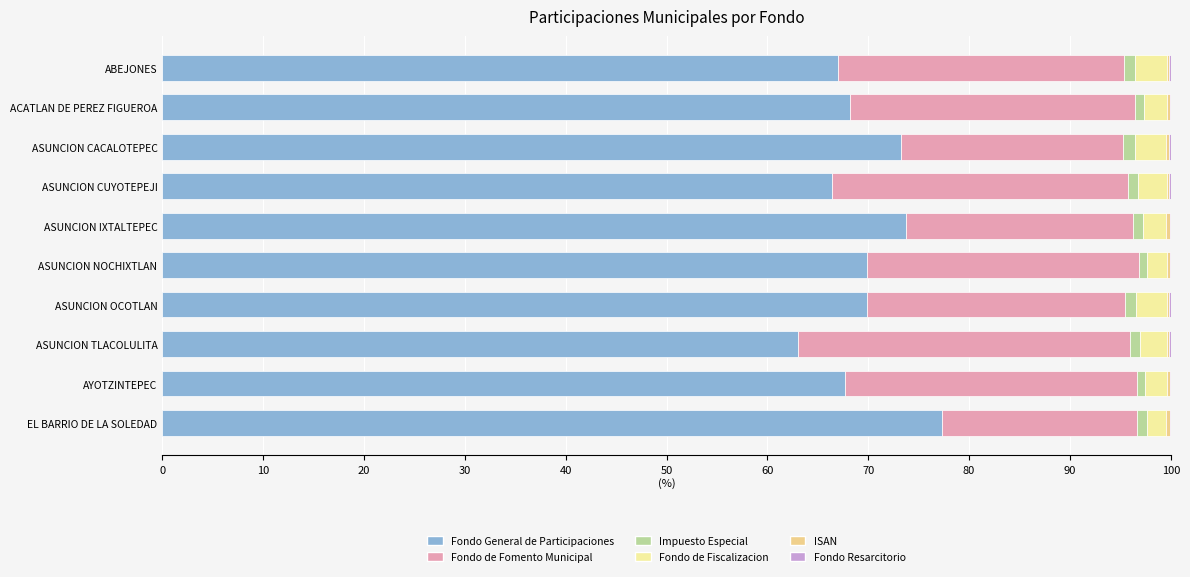

Count the number of data series in this chart.

6